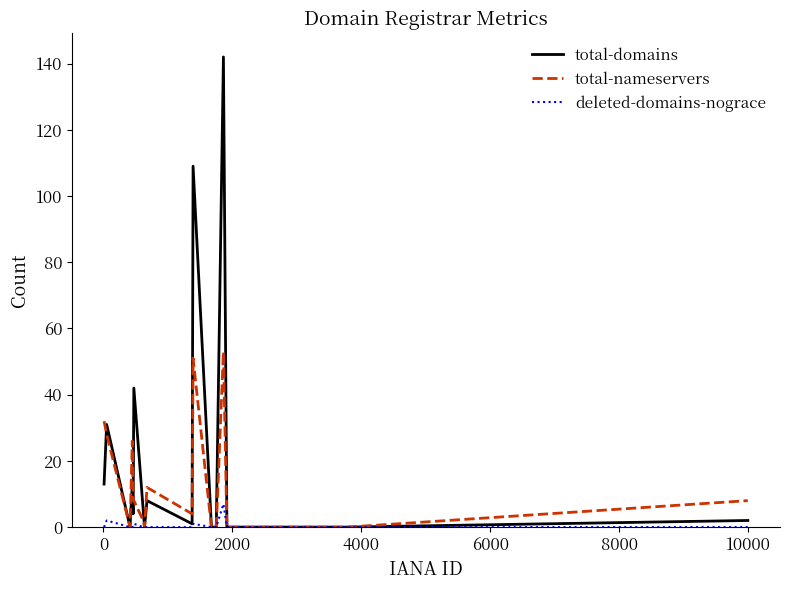

Which series has the widest spread of values?

total-domains